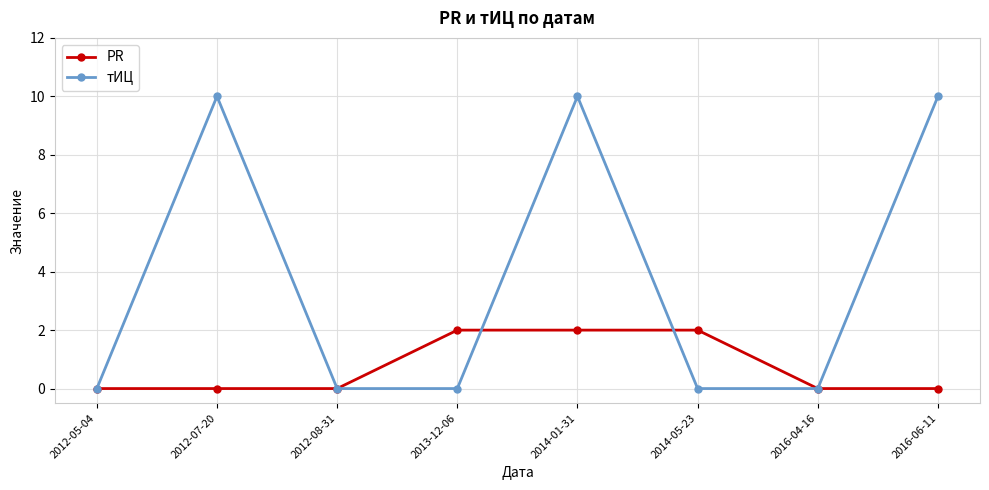

How many categories are shown in the chart?

8